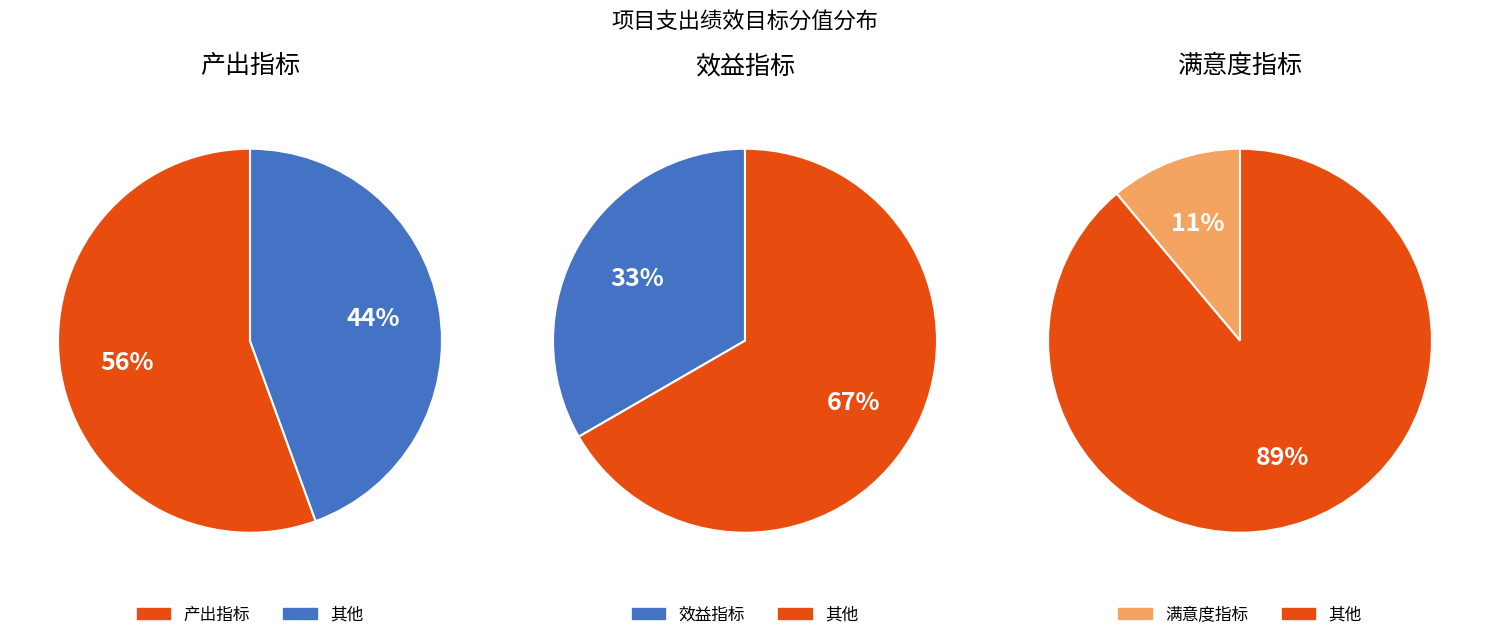

What percentage is the 效益指标 slice, to the nearest percent?

33%